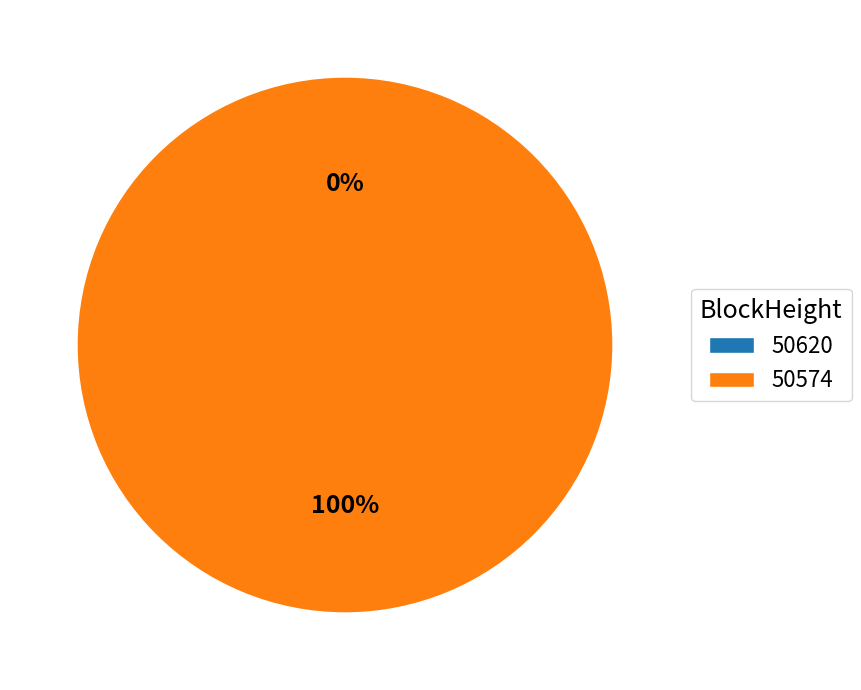

To the nearest percent, what is the difference between the 50620 and 50574 slice percentages?

100%